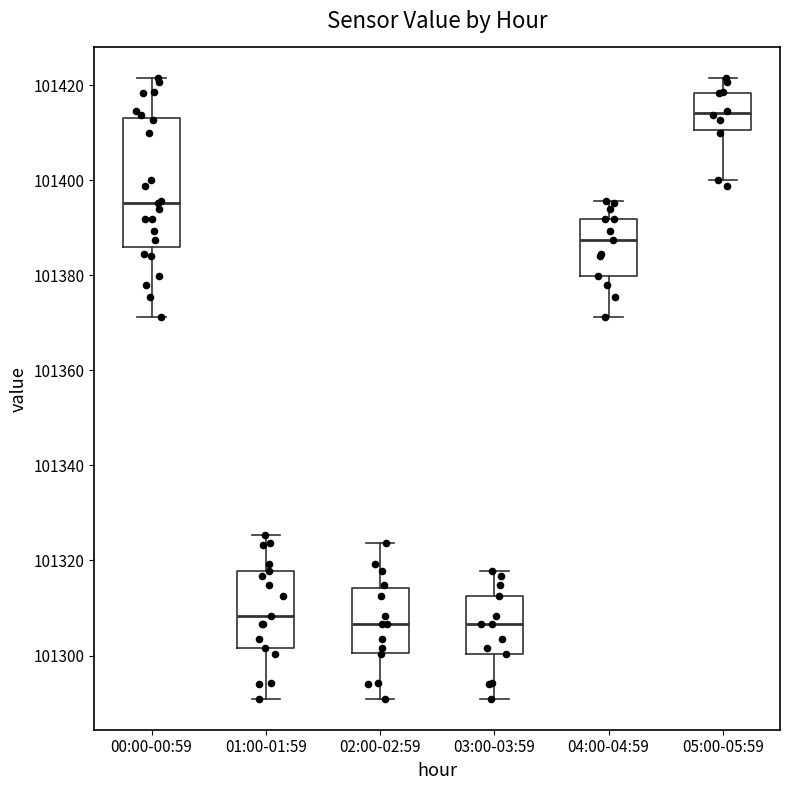

Reading left to right, read every box against the y-axis: the position of its median line, the range the box covers, and the ends of its whiskers. The values are not printed on the chart, so give them approximately, as read against the axis.

00:00-00:59: median 101396, box 101386 to 101414, whiskers 101372 to 101422
01:00-01:59: median 101308, box 101302 to 101318, whiskers 101290 to 101326
02:00-02:59: median 101306, box 101300 to 101314, whiskers 101290 to 101324
03:00-03:59: median 101306, box 101300 to 101312, whiskers 101290 to 101318
04:00-04:59: median 101388, box 101380 to 101392, whiskers 101372 to 101396
05:00-05:59: median 101414, box 101410 to 101418, whiskers 101400 to 101422